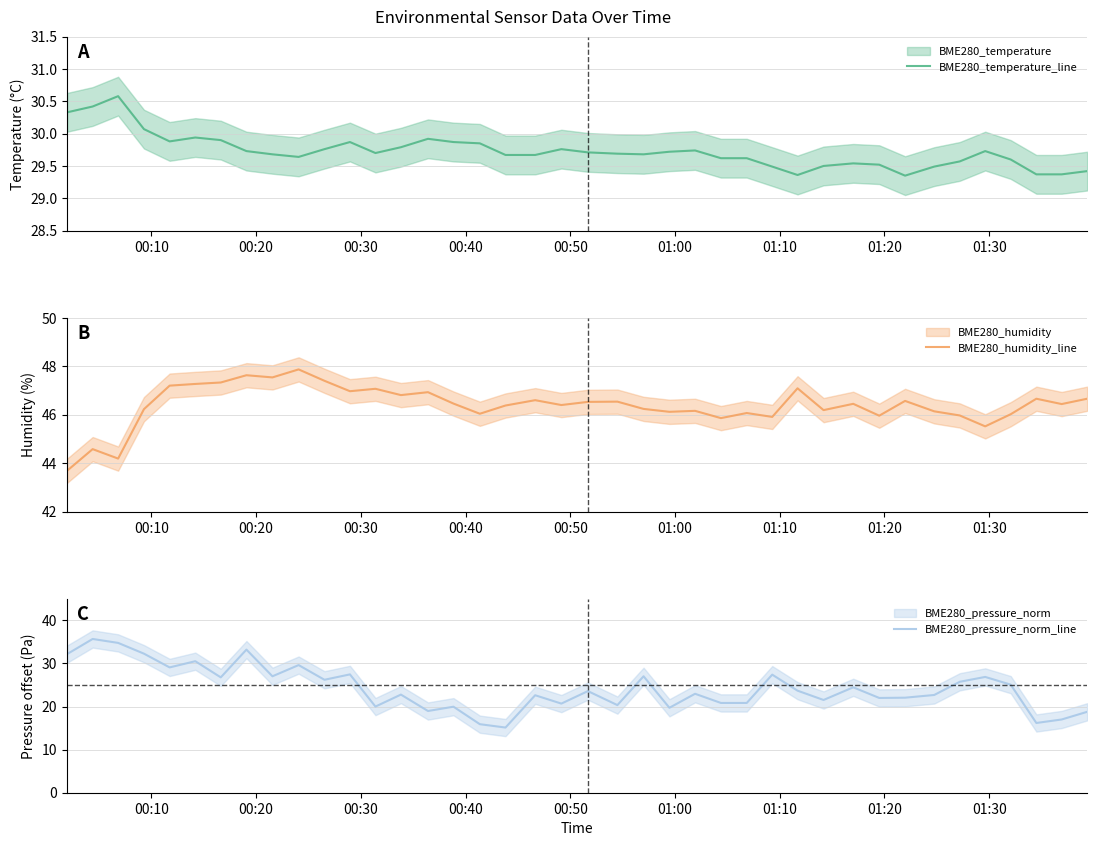

What is the smallest value displayed?

15.1